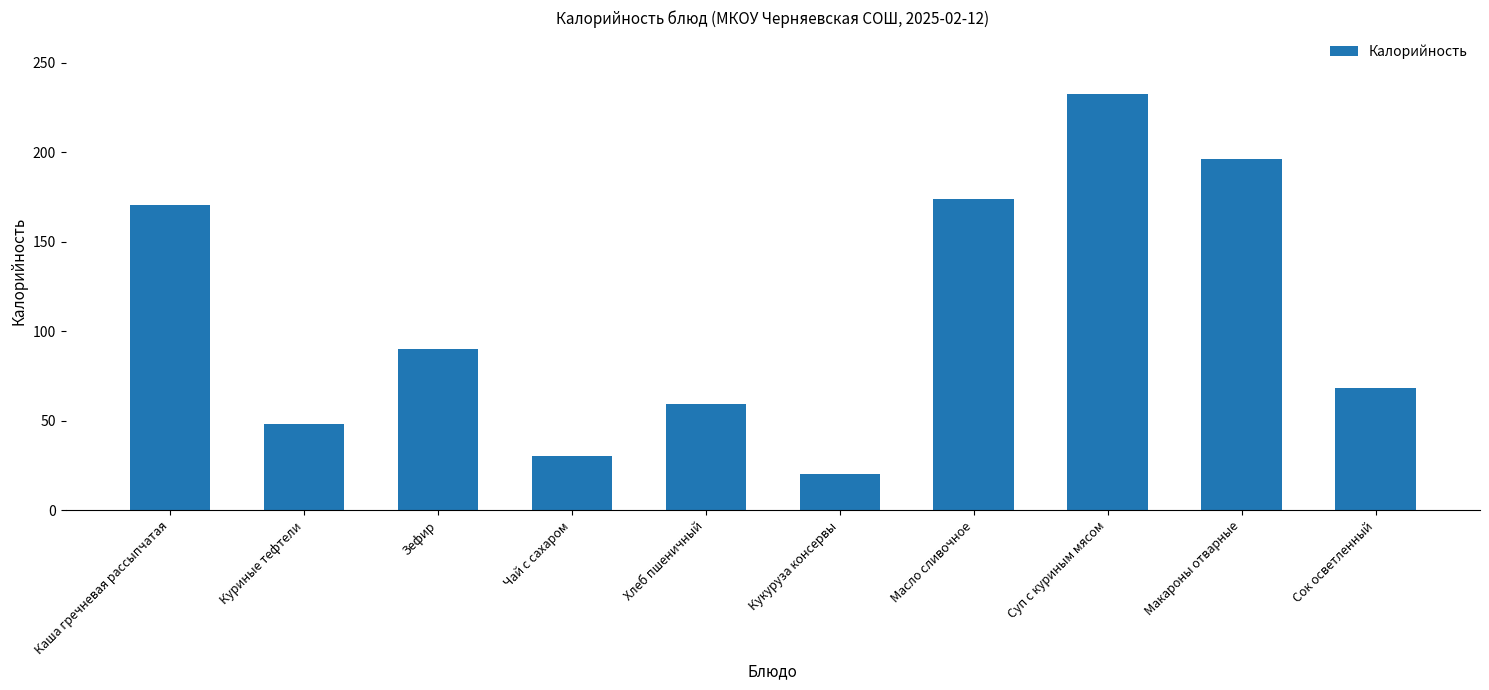

What is the sum of the values at Суп с куриным мясом and Кукуруза консервы?

252.4